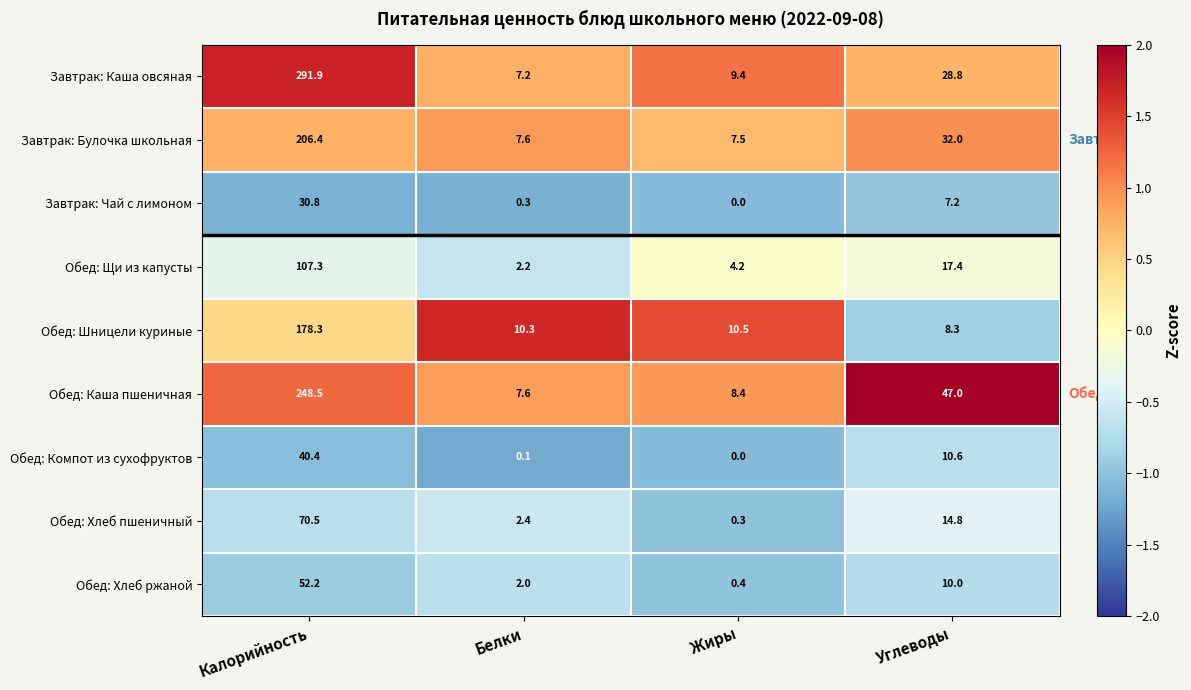

What is the difference between the highest and lowest values at Углеводы?

39.8